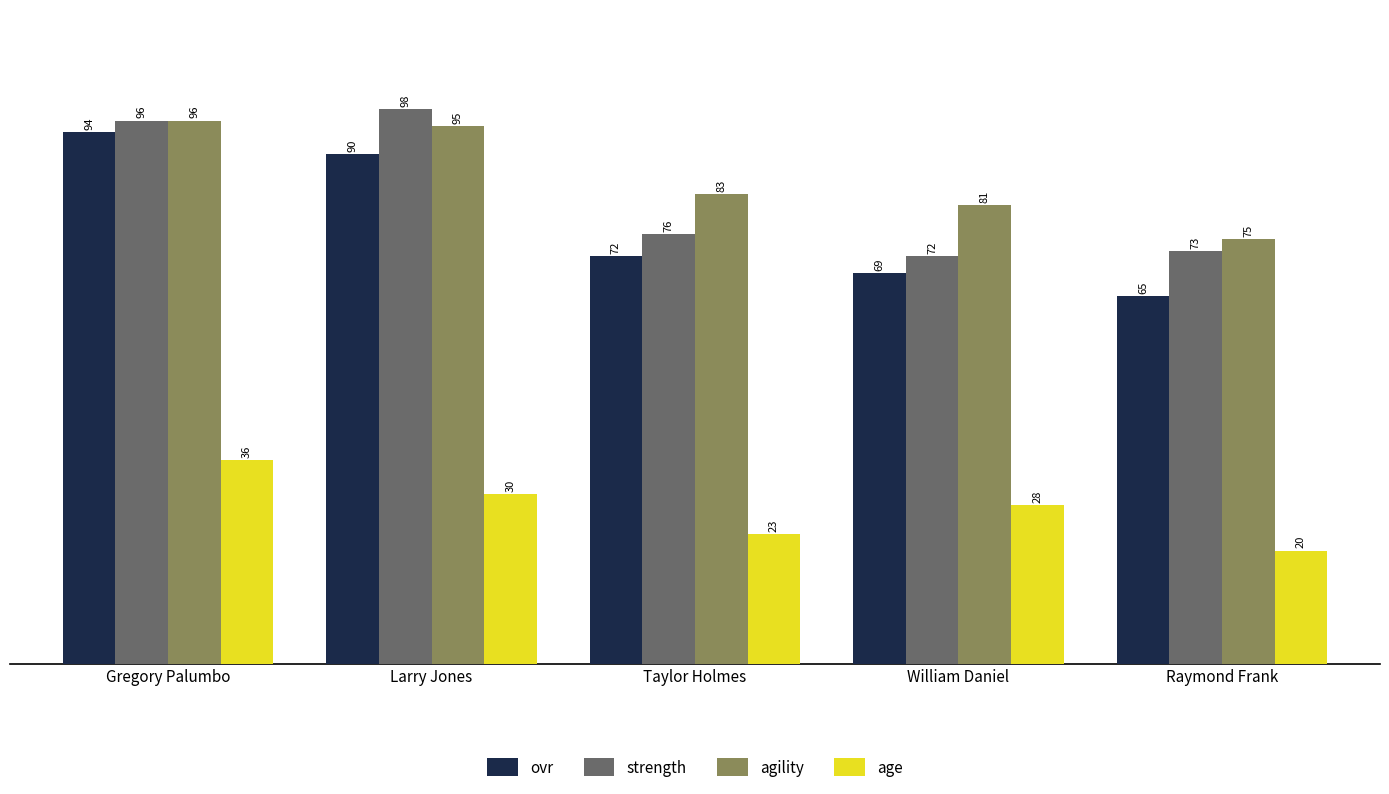

Which category has the highest value in the agility series?

Gregory Palumbo